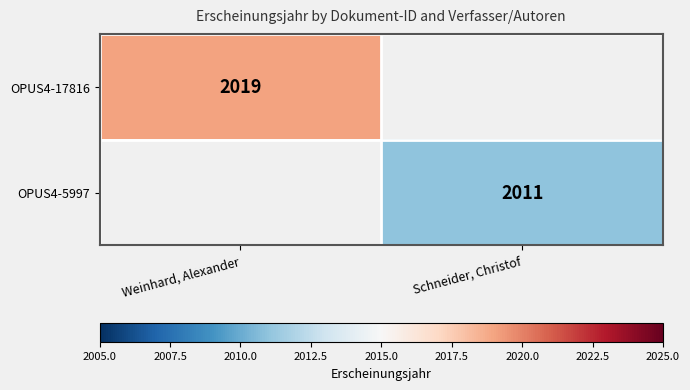

True or false: OPUS4-17816 has a value of 827 at Weinhard, Alexander.

False